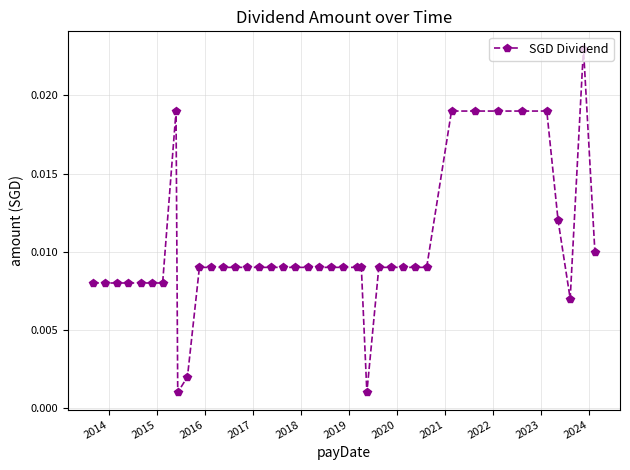

What is the sum of all values?

0.4